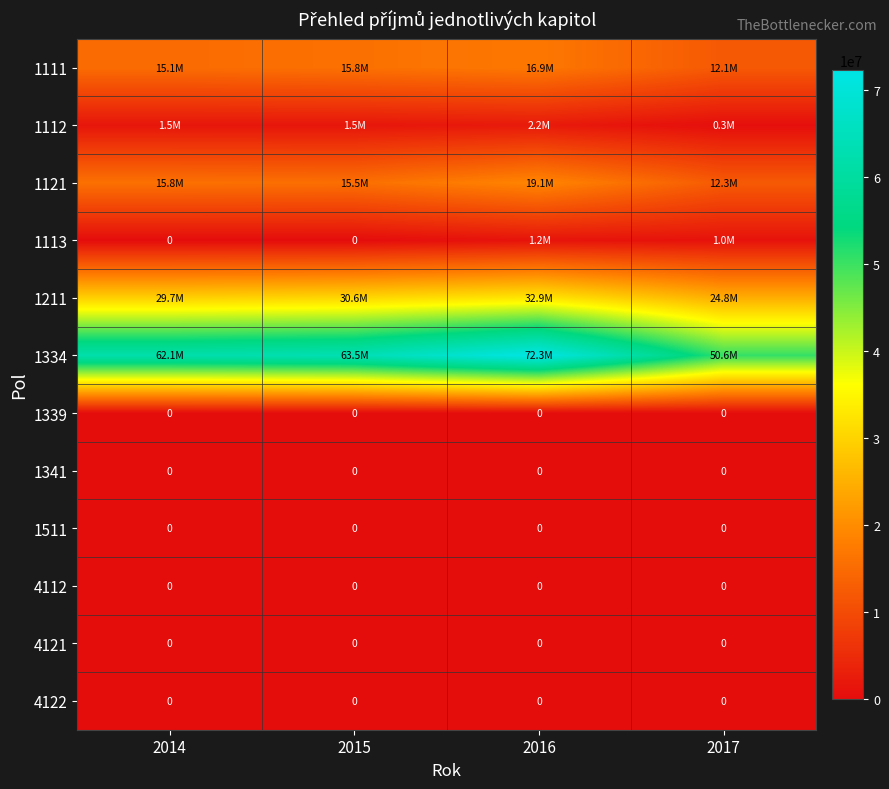

Which category has the highest value in the 1334 series?

2016